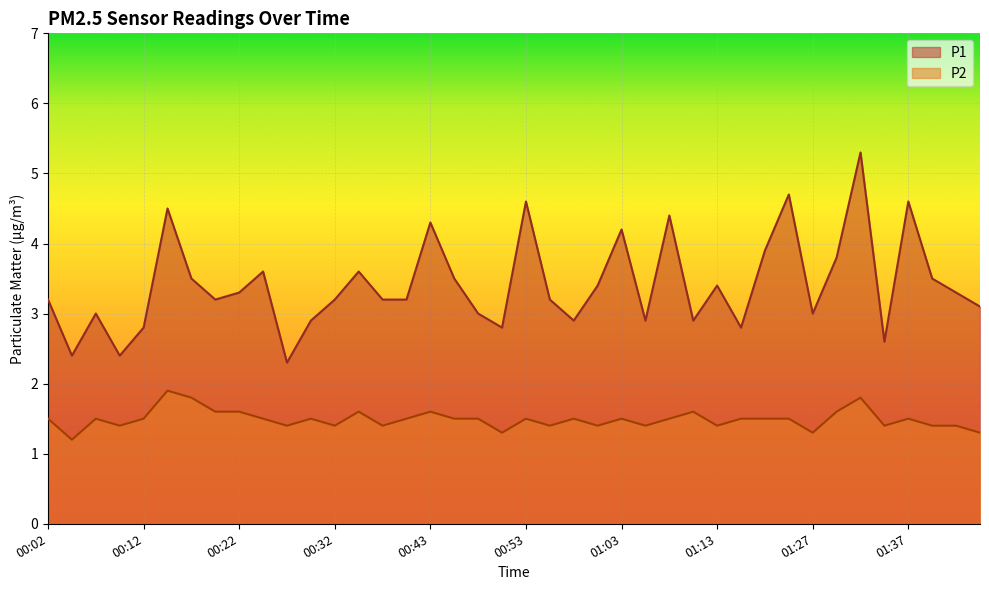

What are all the series names shown in the legend?

P1, P2